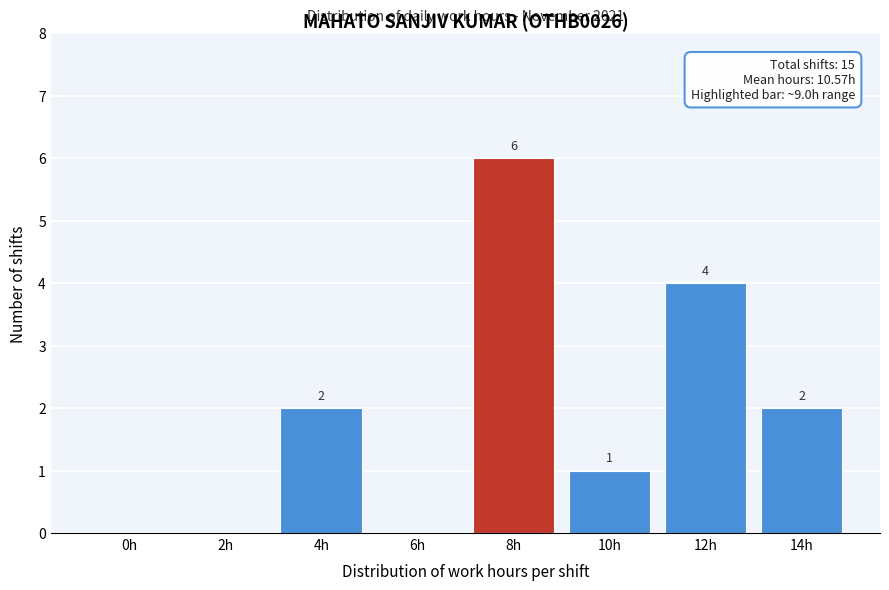

Reading right to left, extract all data points from this chart.

14h=2	12h=4	10h=1	8h=6	6h=0	4h=2	2h=0	0h=0